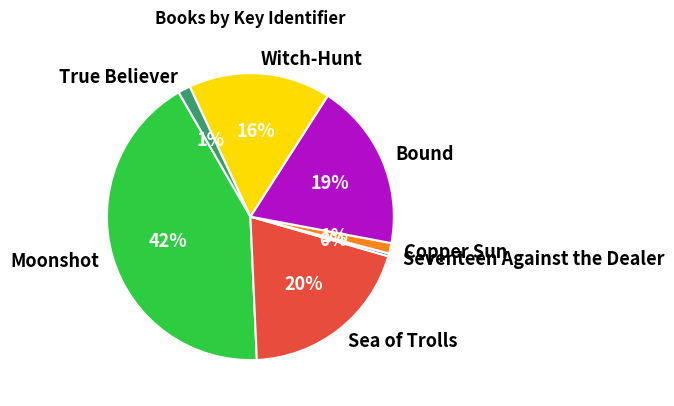

Is the sum of Moonshot and Seventeen Against the Dealer greater than half?

No